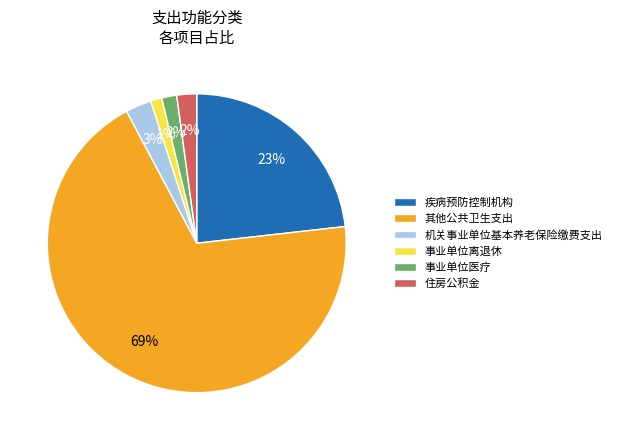

Which slice is the largest?

其他公共卫生支出